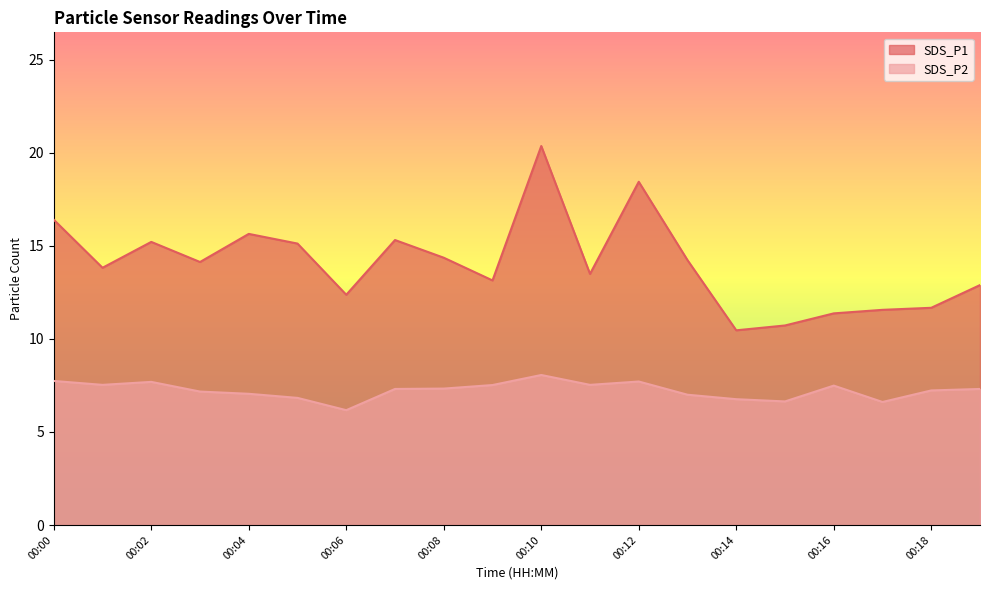

List the series in order of their overall mean, highest first.

SDS_P1, SDS_P2